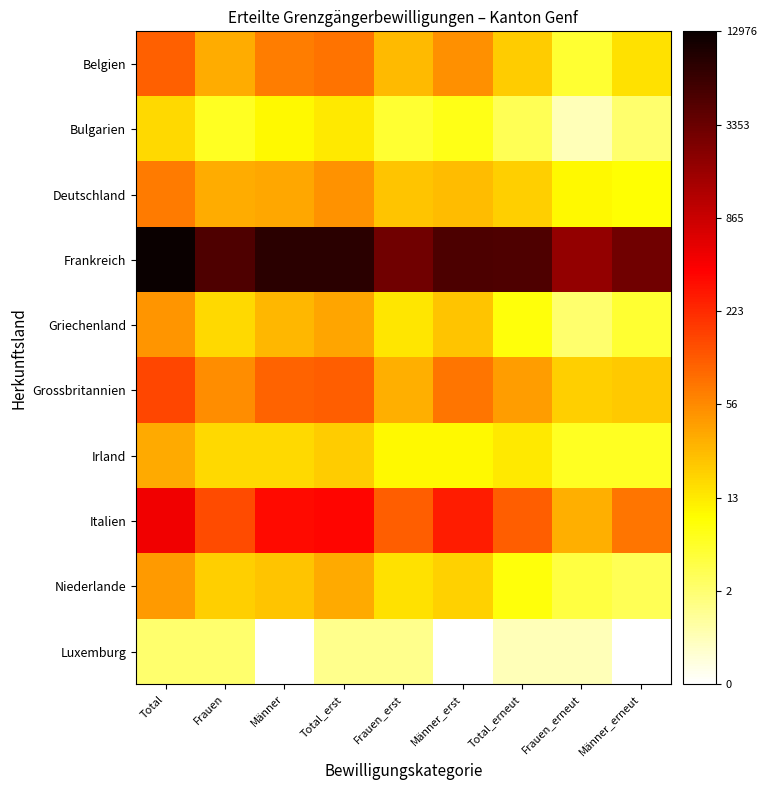

Which series has the largest total across all categories?

Frankreich